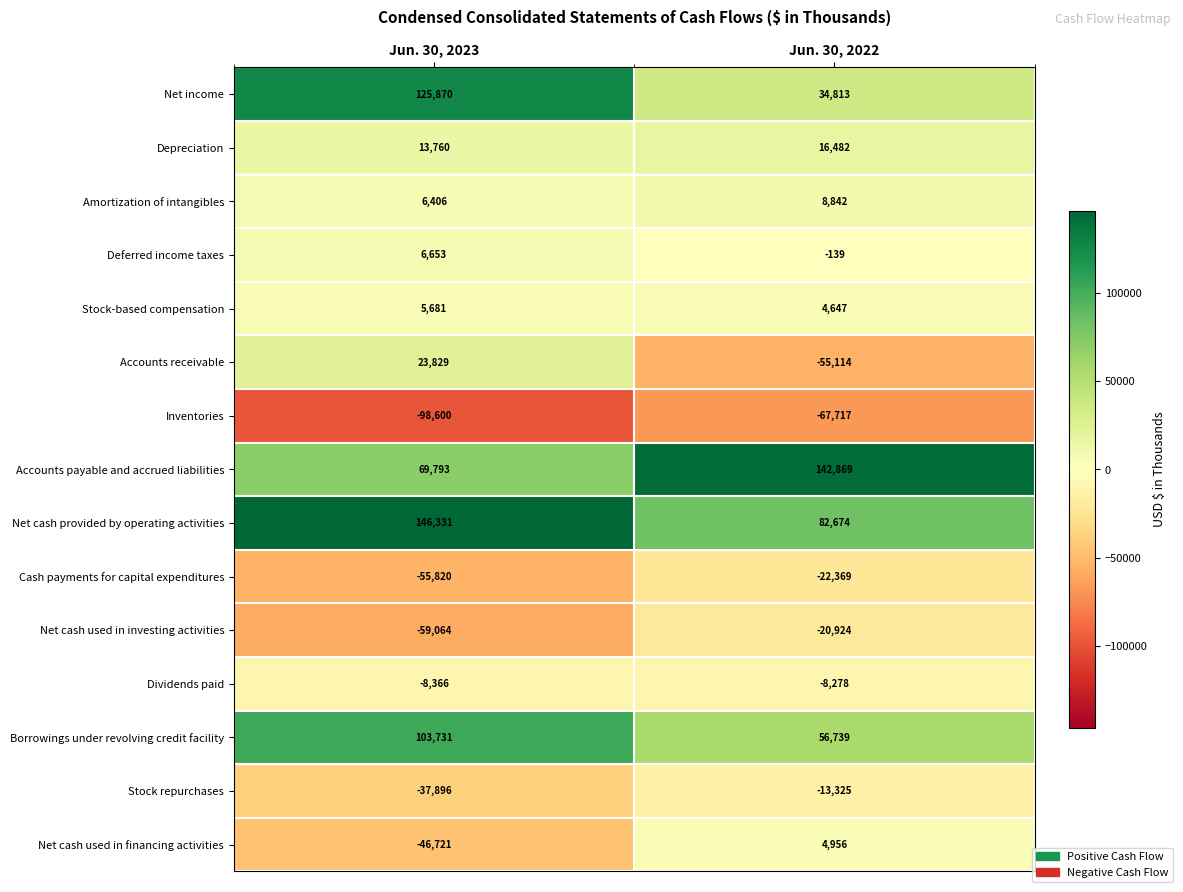

Which label corresponds to the smallest value in the chart?

Jun. 30, 2023